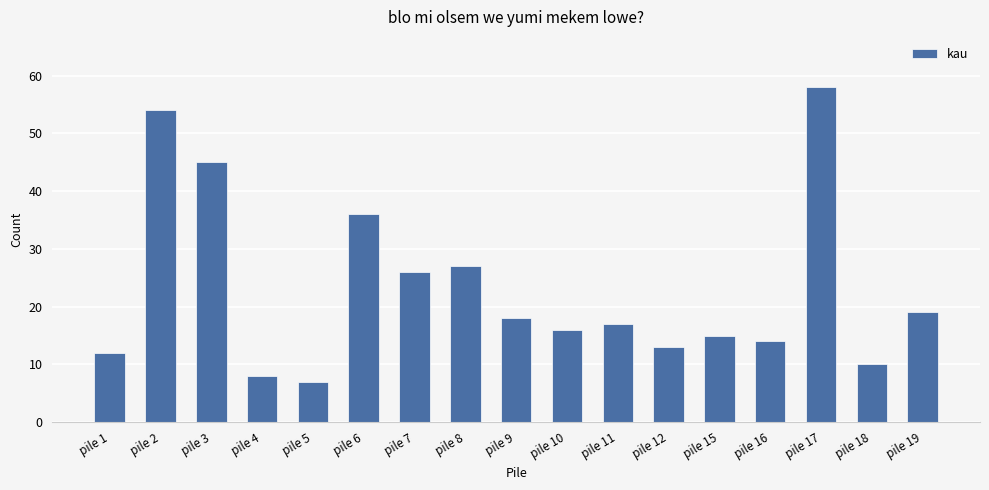

What is the change in value from pile 8 to pile 19?

-8